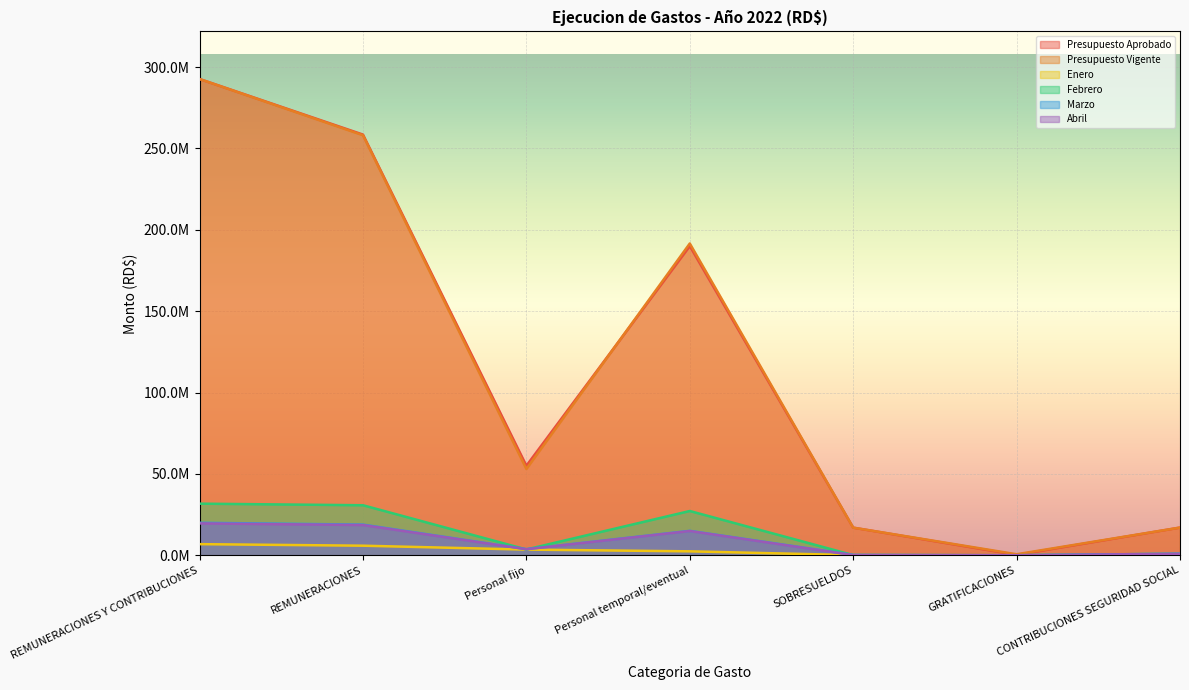

True or false: Presupuesto Aprobado and Enero cross at least once.

False